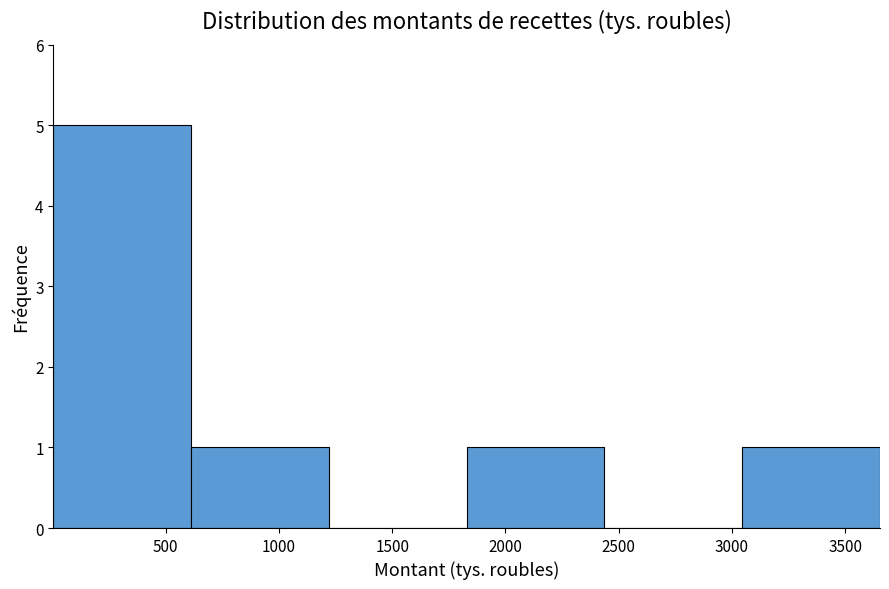

Which range on the x-axis has the tallest bar?

0 to 600